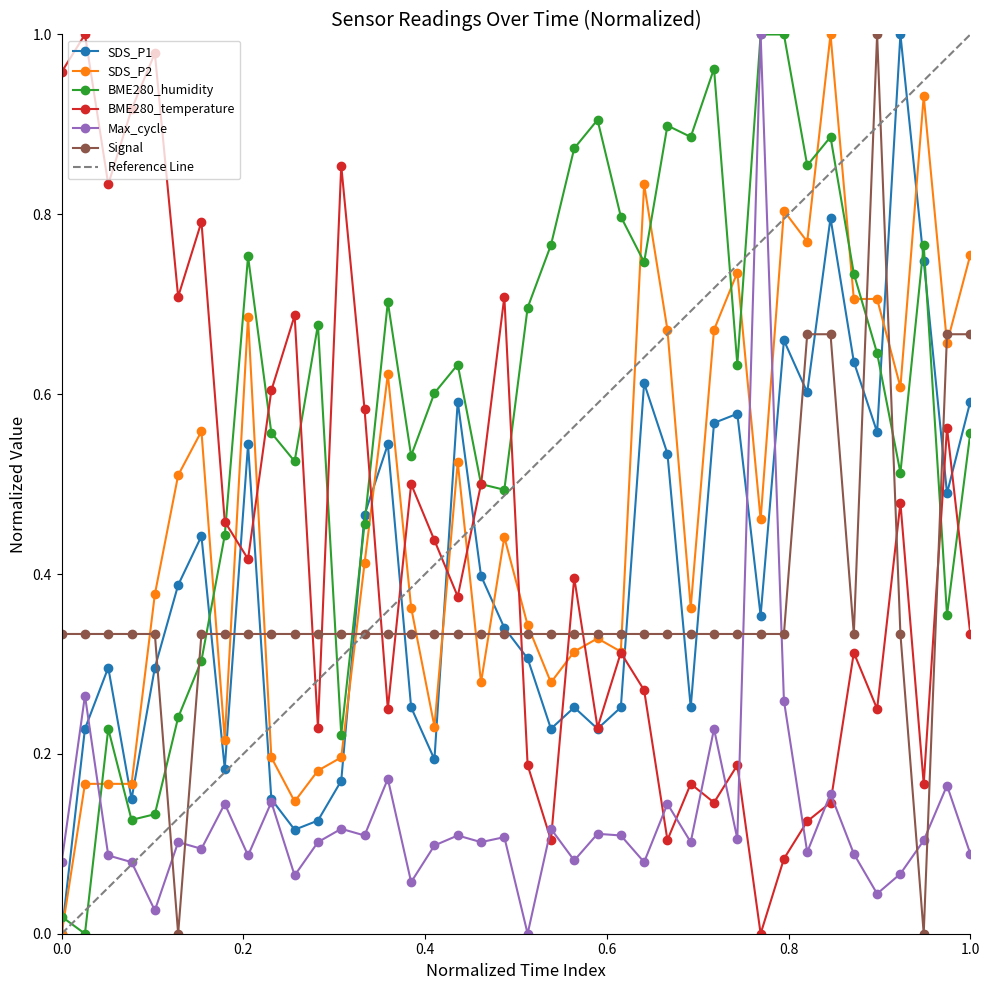

Read the BME280_humidity value at 01:03.

0.7